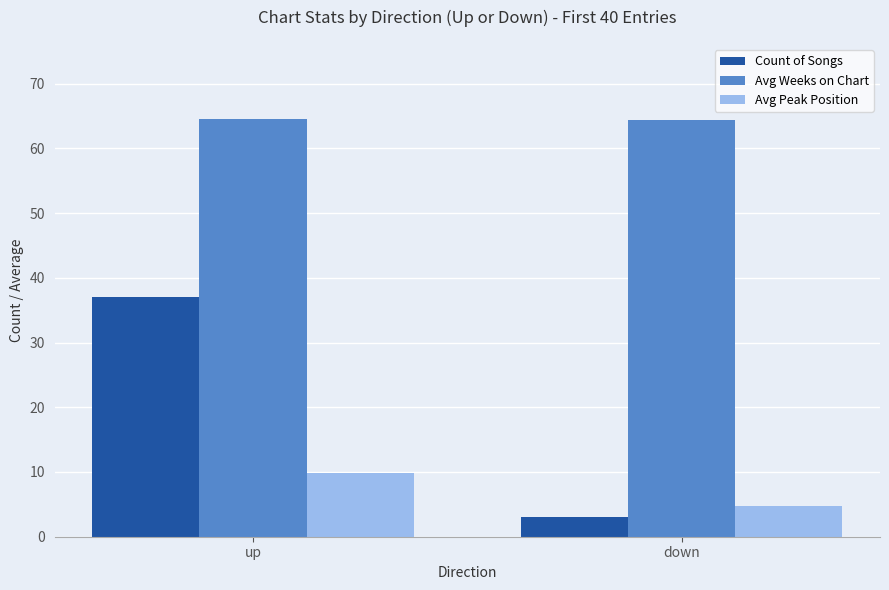

Count the number of categories in the chart.

2